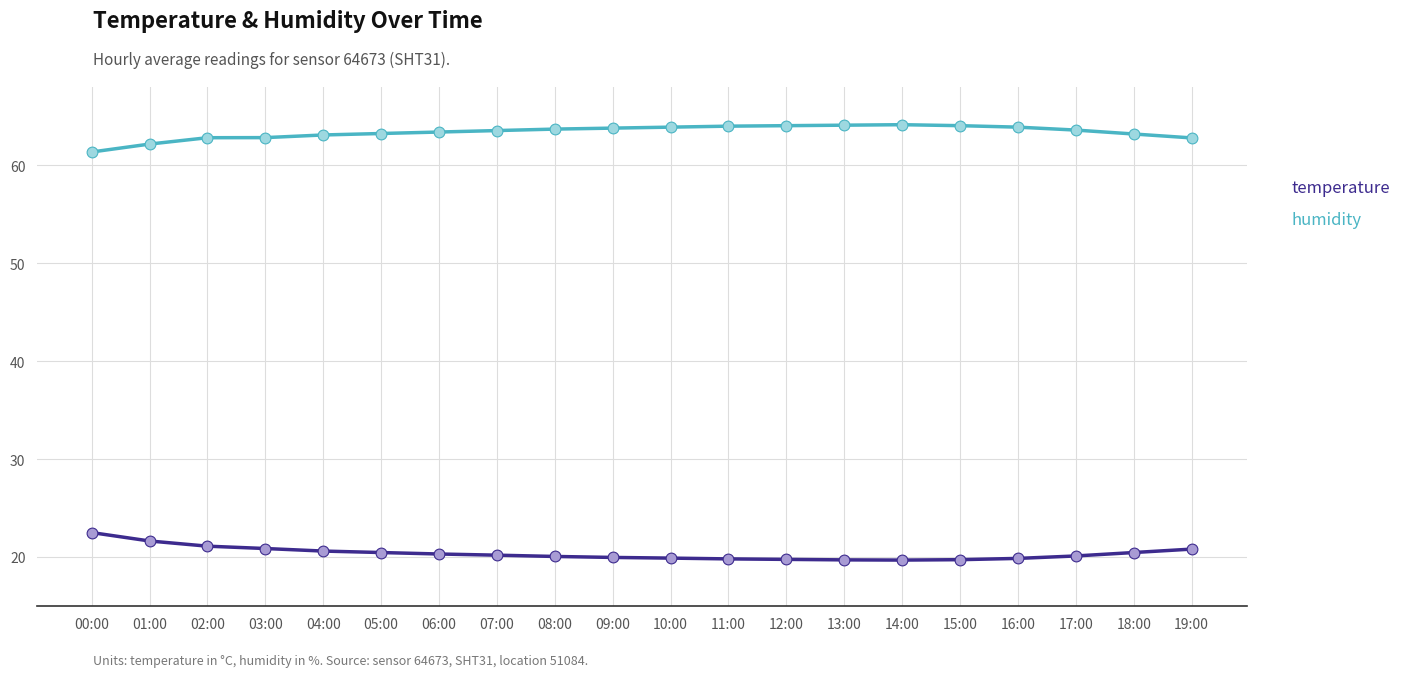

Is the value of humidity at 16:00 greater than the value of temperature at 09:00?

Yes